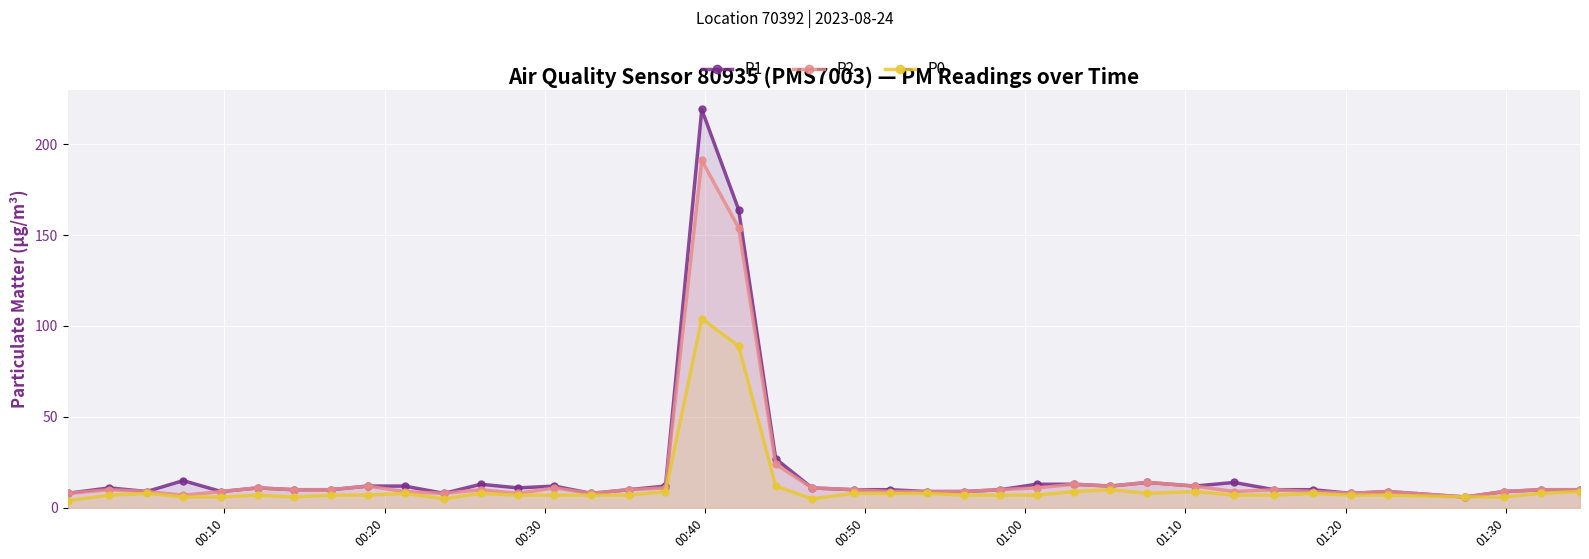

Reading left to right, list all the values displayed in this chart.

P1: 8	11	9	15	9	11	10	10	12	12	8	13	11	12	8	10	12	219	164	27	11	10	10	9	9	10	13	13	12	14	12	14	10	10	8	9	6	9	10	10
P2: 8	10	9	7	9	11	10	10	12	9	8	10	8	11	8	10	11	191	154	24	11	10	9	9	9	10	11	13	12	14	12	9	10	9	8	9	6	9	10	10
P0: 4	7	8	6	6	7	6	7	7	8	5	8	7	7	7	7	9	104	89	12	5	8	8	8	7	7	7	9	10	8	9	7	7	8	7	7	6	6	8	9